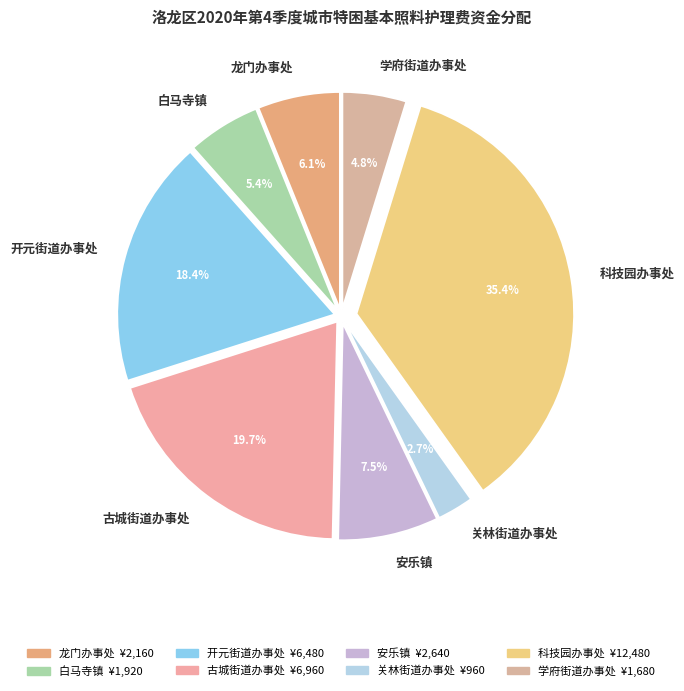

Is it true that 科技园办事处 is 47% of the pie?

False